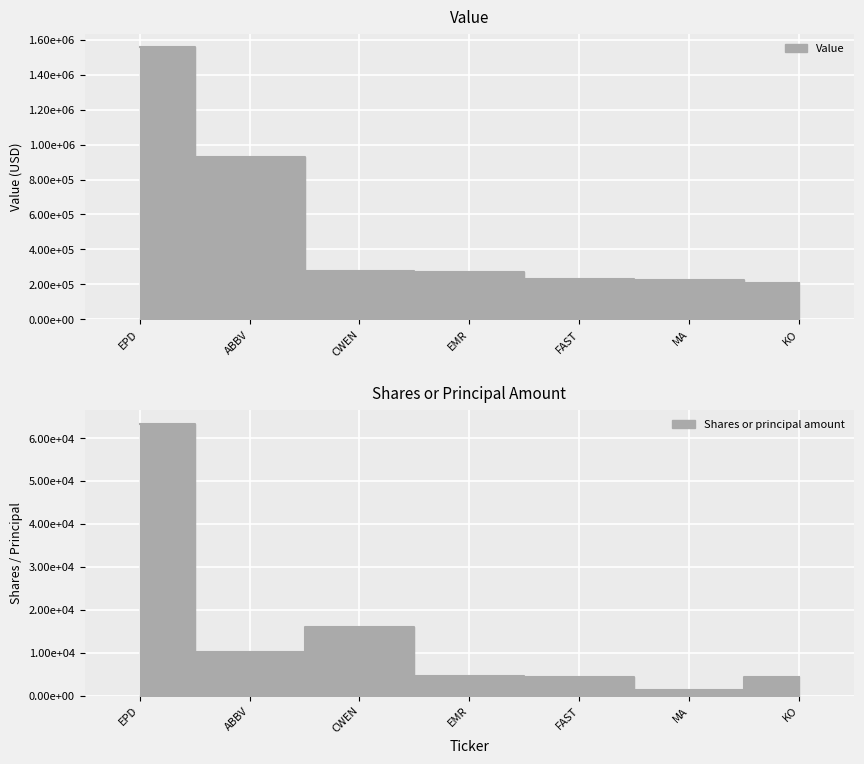

What is the difference between the highest and lowest values at ABBV?

916945